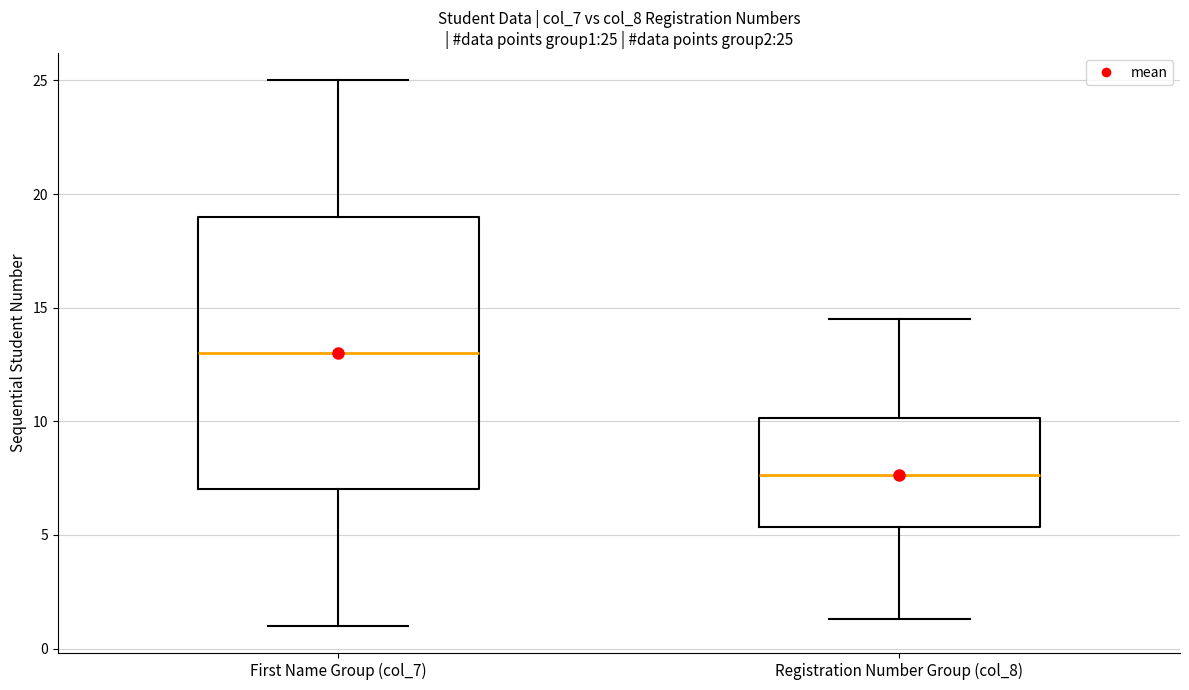

Which box is the tallest, from its lower edge to its upper edge?

First Name Group (col_7)